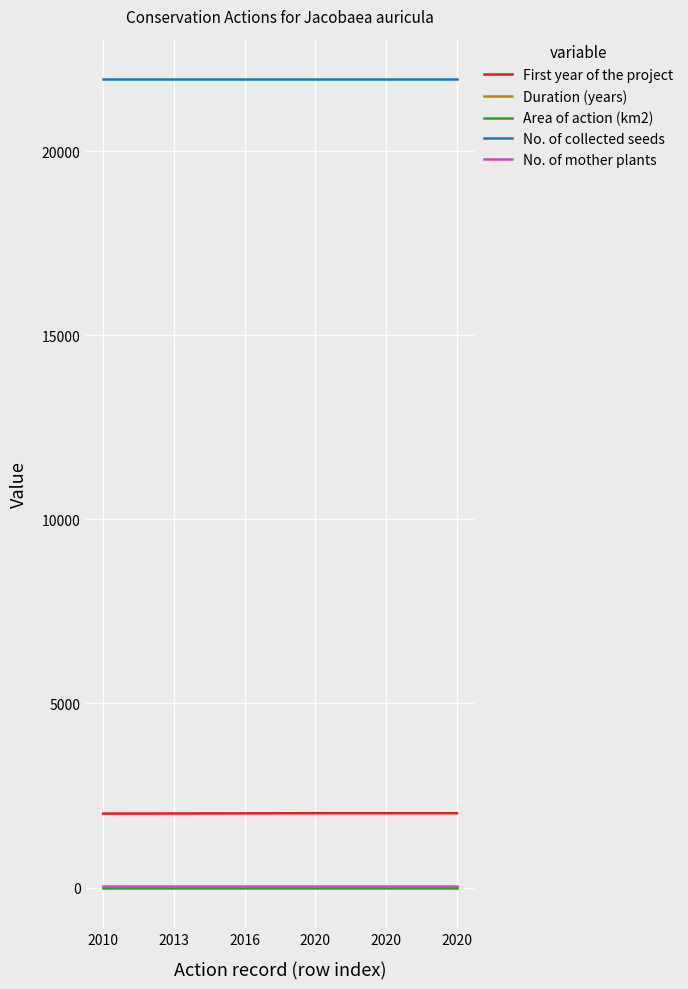

How many categories are shown in the chart?

6